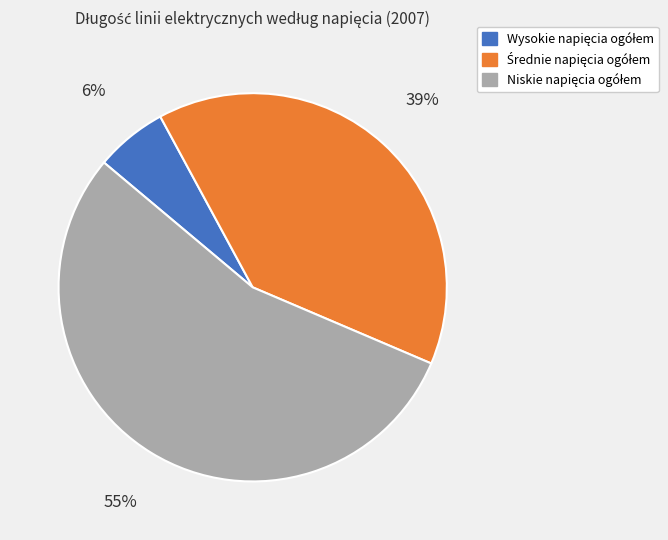

Is there a majority slice in this chart?

Yes